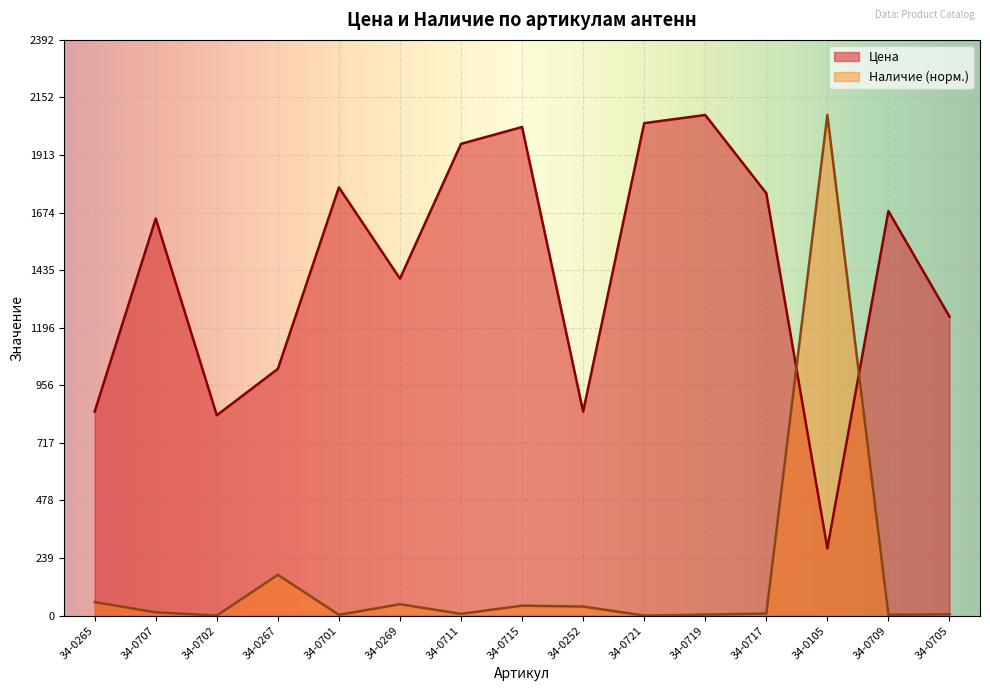

What is the difference between the second highest and second lowest values in the Наличие series?

169.4